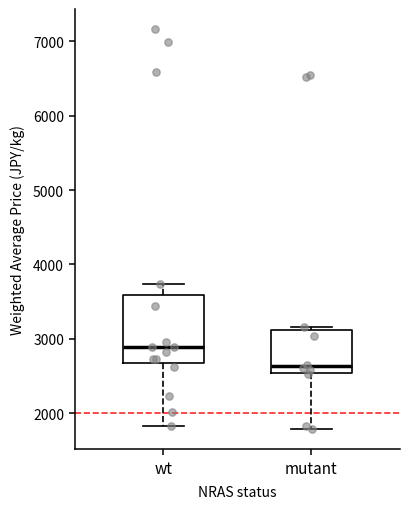

Where is the upper edge of the box for mutant on the y-axis? The values are not printed on the chart, so give them approximately, as read against the axis.

3100